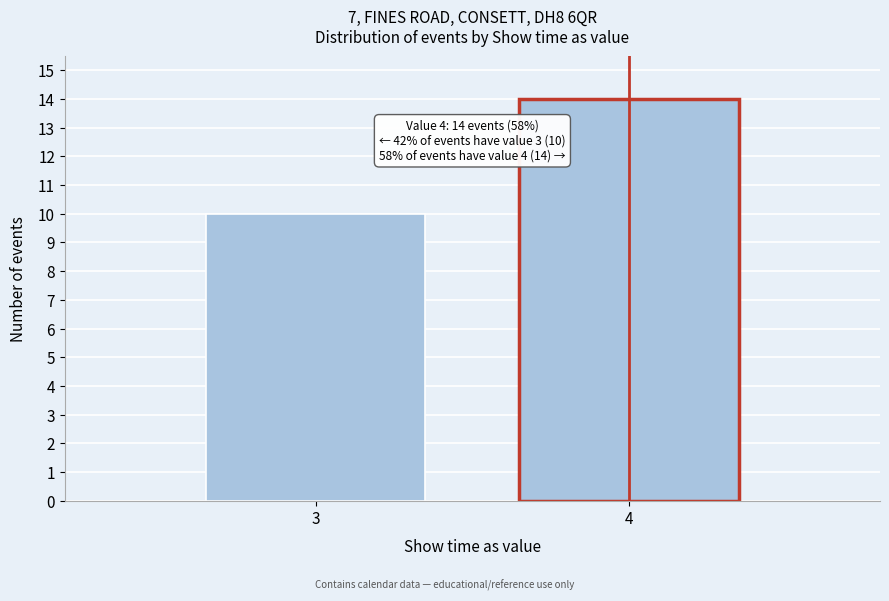

Reading right to left, list all the values displayed in this chart.

14	10